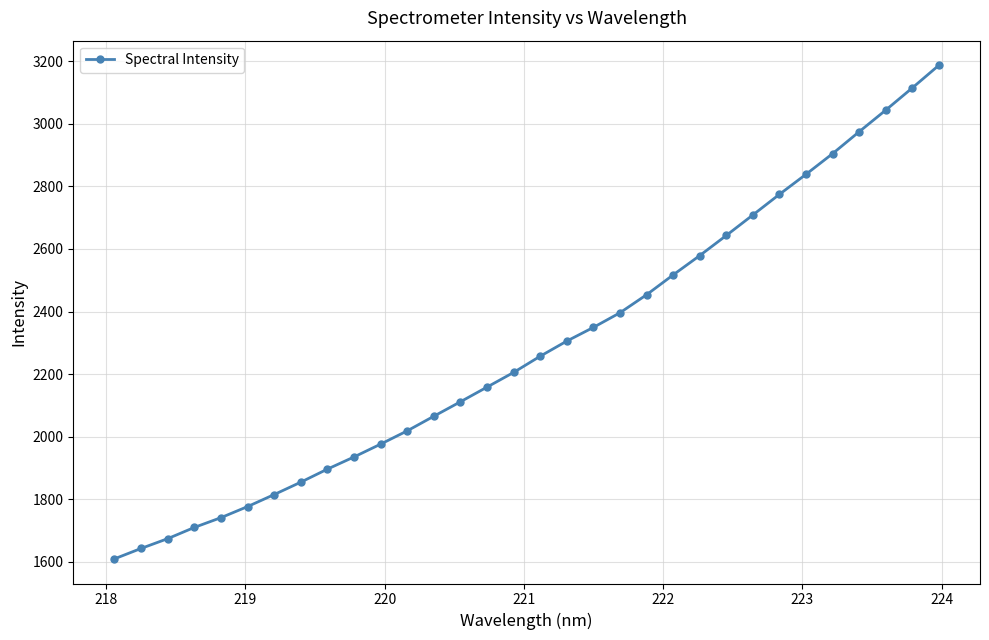

How many lines are shown in the chart?

1